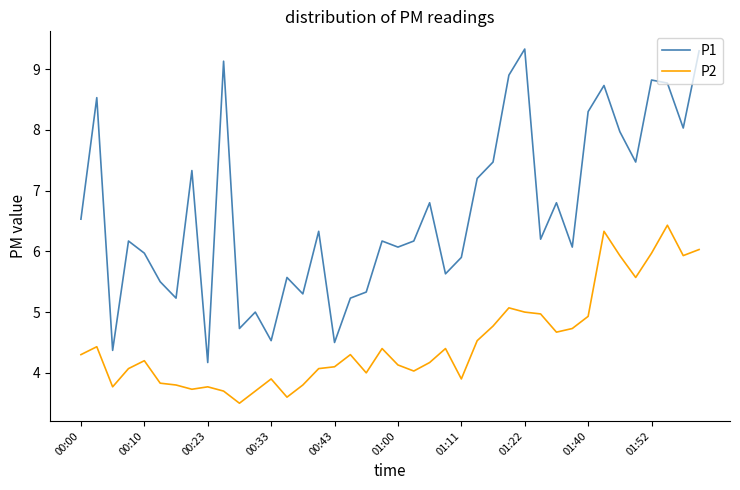

How many series are shown in this chart?

2